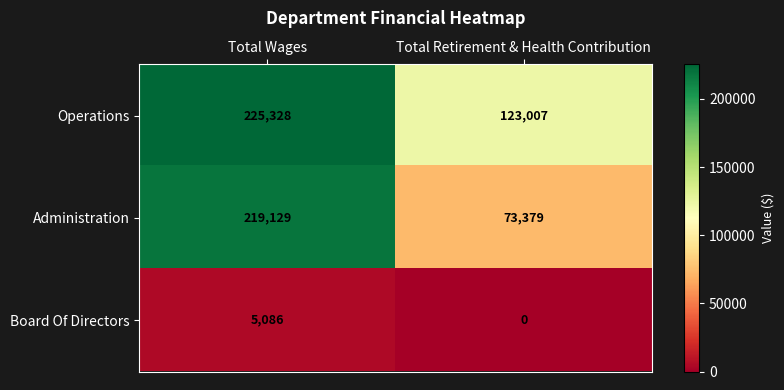

Which series changed the most between Total Wages and Total Retirement & Health Contribution?

Administration